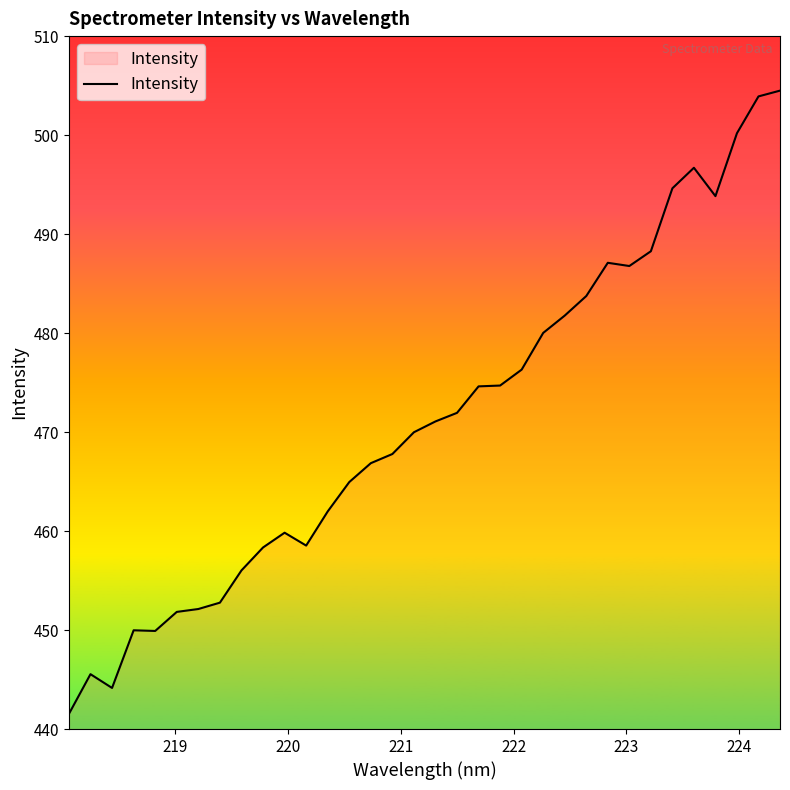

What is the maximum value shown in the chart?

504.5